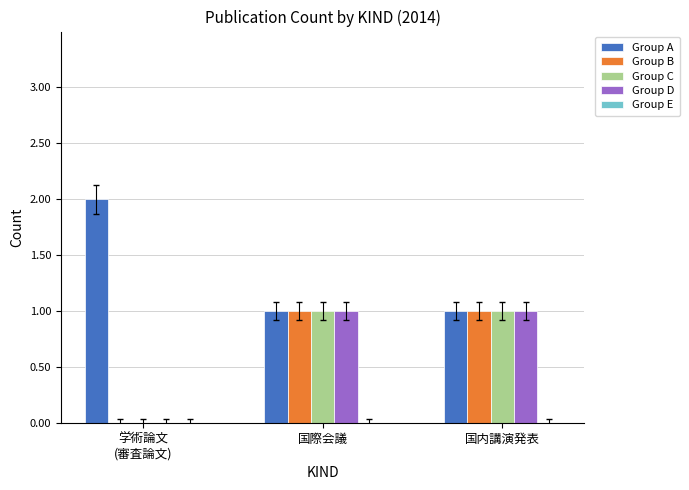

What is the sum of the Group C values at 国際会議 and 学術論文
(審査論文)?

1